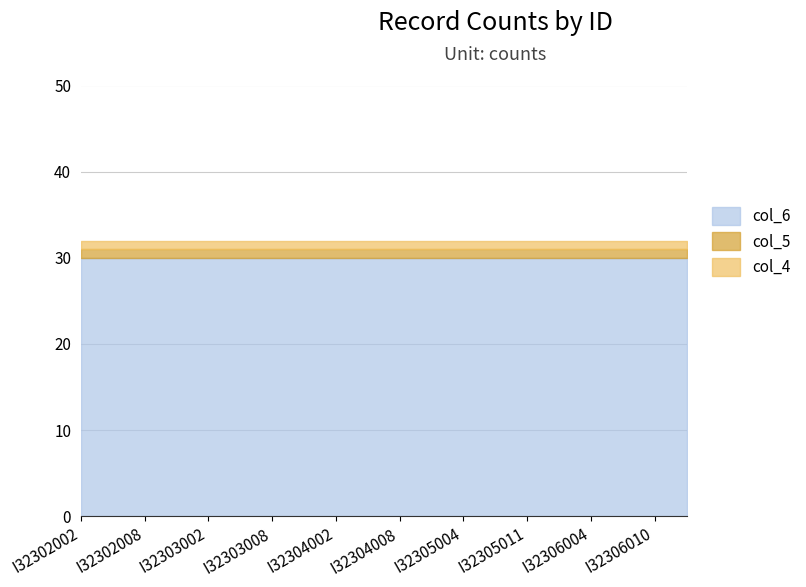

True or false: col_6 has more than 2 points higher than both neighbors.

False